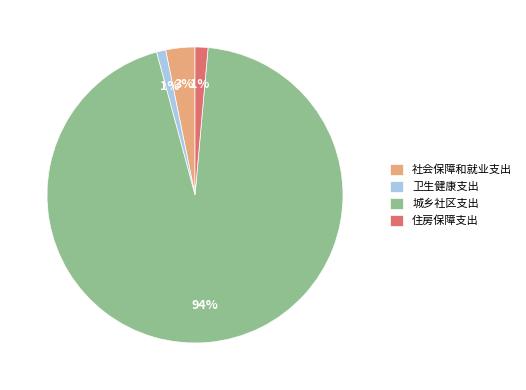

To the nearest percent, what is the average slice percentage?

25%